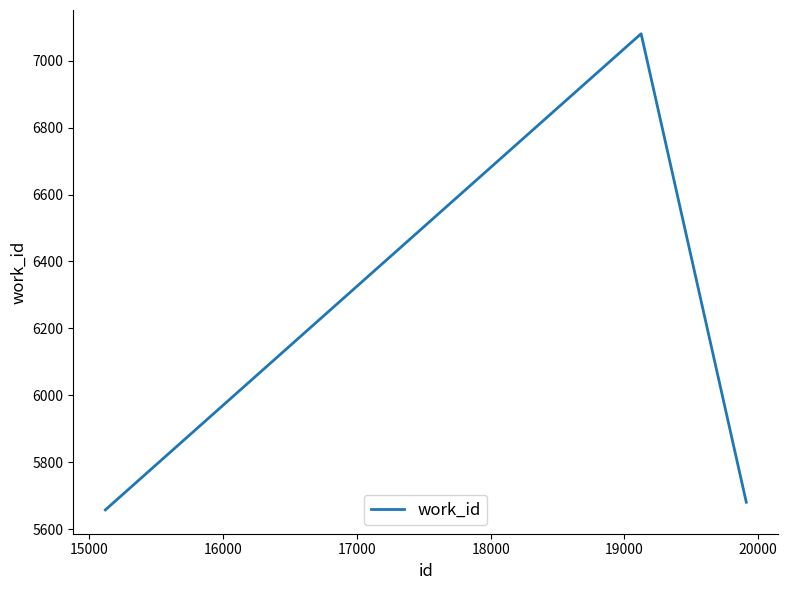

How many lines are shown in the chart?

1